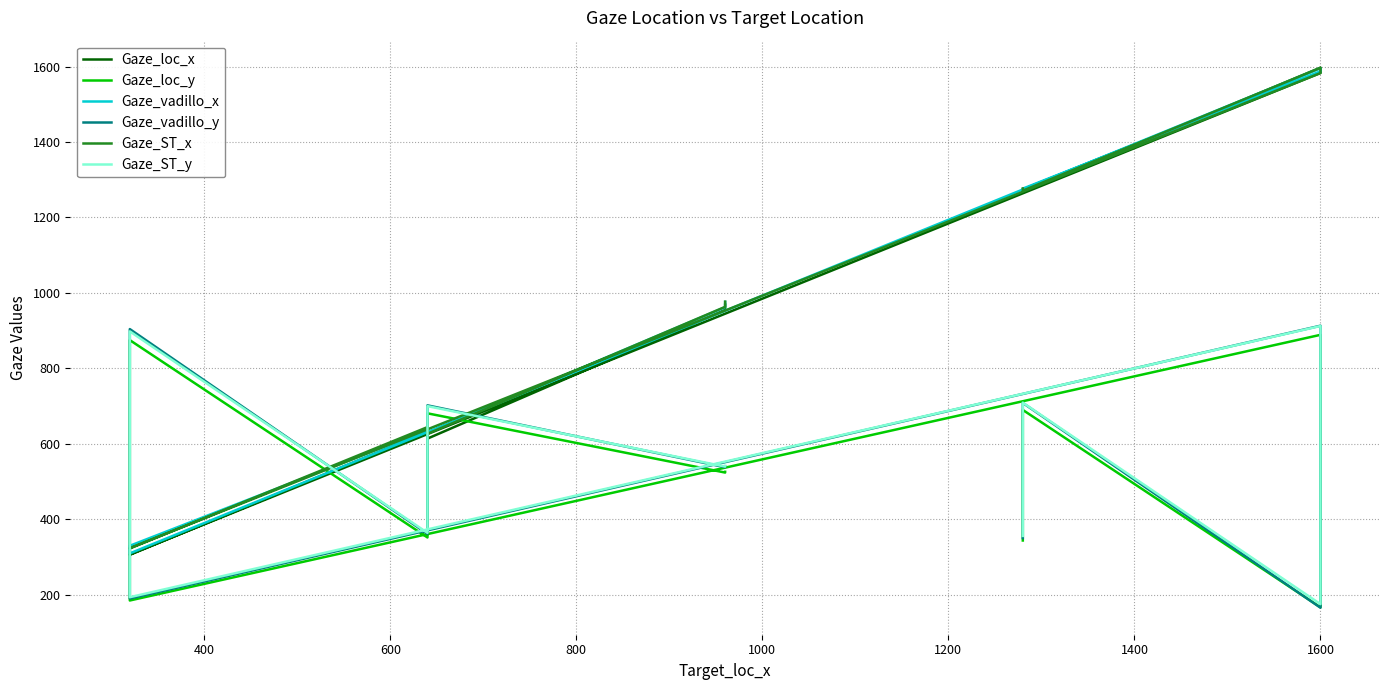

True or false: Gaze_loc_y and Gaze_ST_x cross at least once.

True